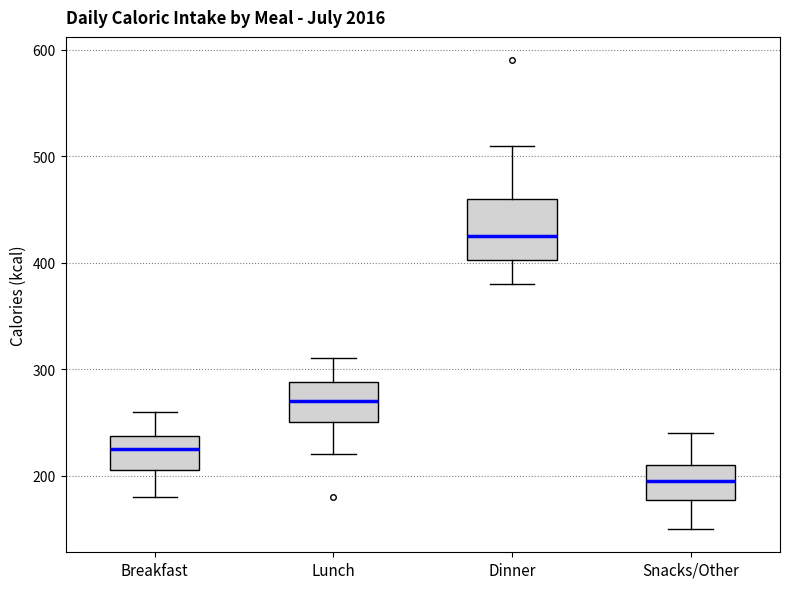

Reading left to right, transcribe this box plot: for each box, give where its median line is, the range the box spans, and where its two whiskers end, as read against the y-axis. The values are not printed on the chart, so give them approximately, as read against the axis.

Breakfast: median 230, box 210 to 240, whiskers 180 to 260
Lunch: median 270, box 250 to 290, whiskers 220 to 310
Dinner: median 430, box 400 to 460, whiskers 380 to 510
Snacks/Other: median 200, box 180 to 210, whiskers 150 to 240